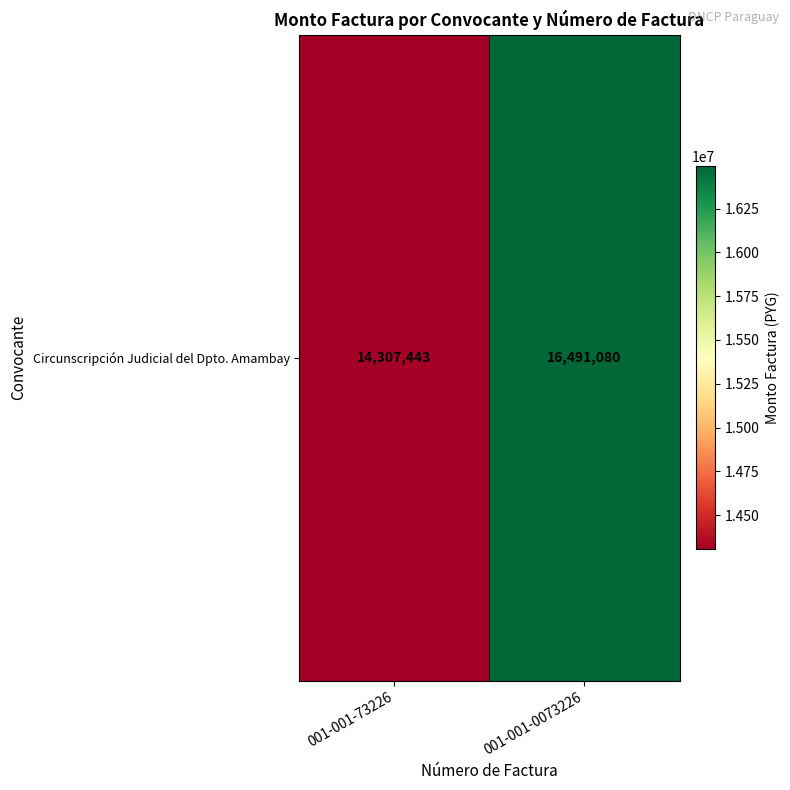

Where is the data nearest to the value 15399261?

001-001-73226